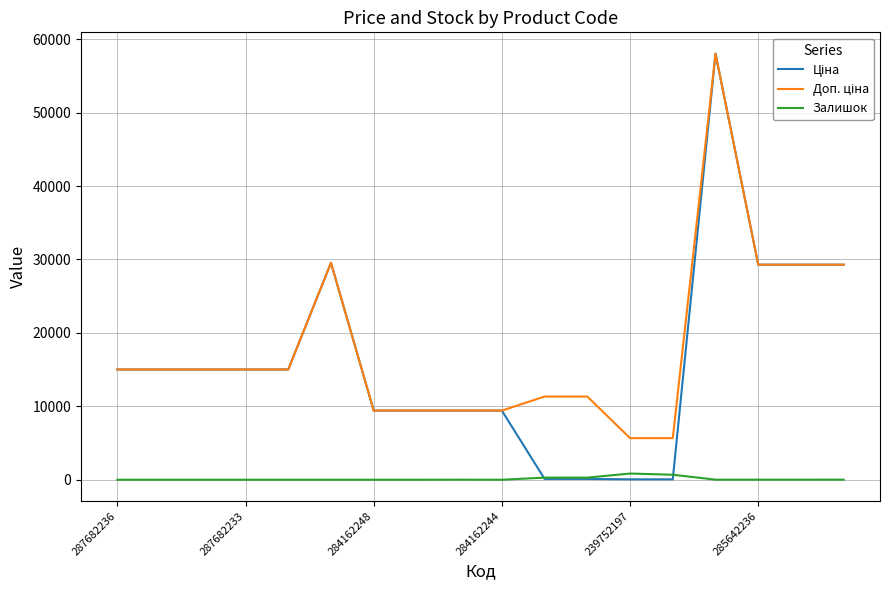

How many lines are shown in the chart?

3